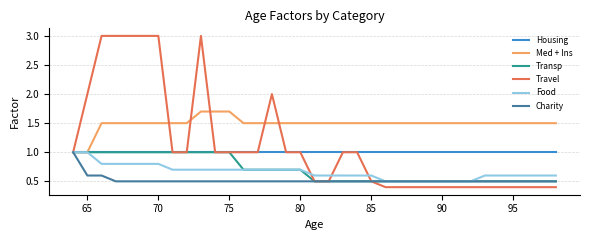

Which series has the largest total across all categories?

Med + Ins